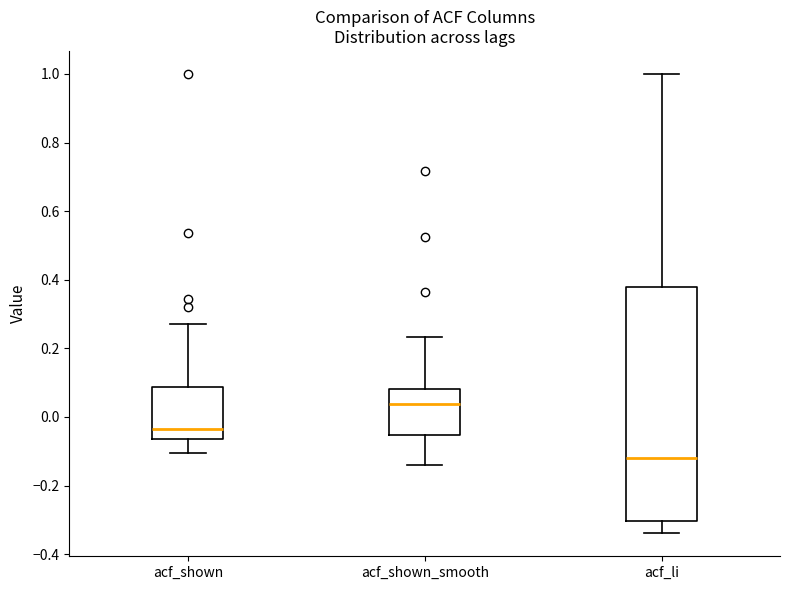

Reading left to right, read every box against the y-axis: the position of its median line, the range the box covers, and the ends of its whiskers. The values are not printed on the chart, so give them approximately, as read against the axis.

acf_shown: median -0.04, box -0.06 to 0.08, whiskers -0.10 to 0.28
acf_shown_smooth: median 0.04, box -0.06 to 0.08, whiskers -0.14 to 0.24
acf_li: median -0.12, box -0.30 to 0.38, whiskers -0.34 to 1.00